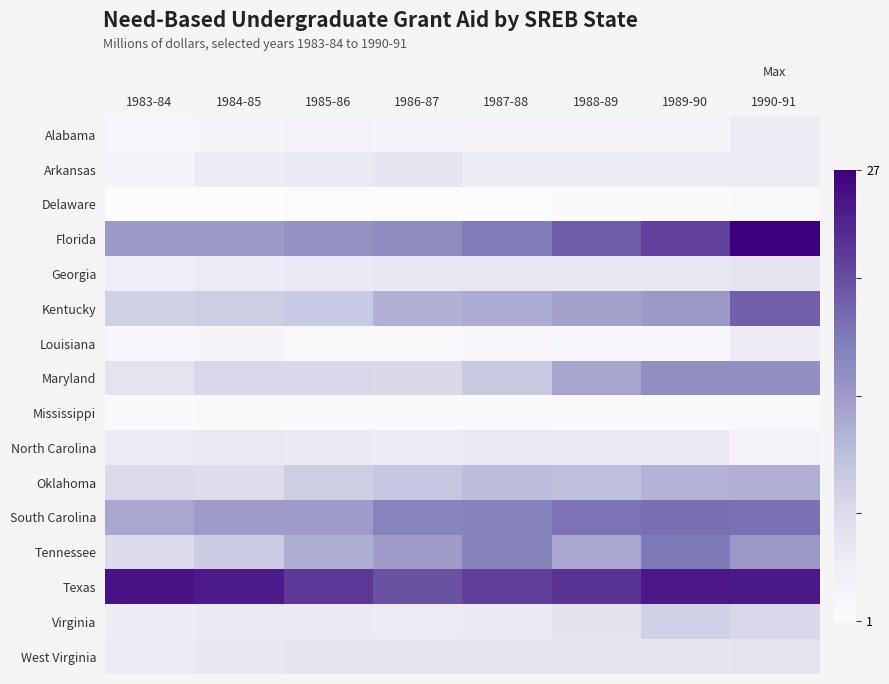

Reading right to left, transcribe all the data shown in this chart.

Alabama: 1990-91=4.3	1989-90=2.2	1988-89=2.3	1987-88=2.3	1986-87=2.2	1985-86=2.2	1984-85=2.2	1983-84=1.8
Arkansas: 1990-91=4.1	1989-90=3.9	1988-89=3.9	1987-88=3.9	1986-87=5.1	1985-86=4.4	1984-85=4.2	1983-84=2.2
Delaware: 1990-91=1.2	1989-90=1.0	1988-89=1.0	1987-88=0.9	1986-87=0.8	1985-86=0.7	1984-85=0.6	1983-84=0.6
Florida: 1990-91=27.1	1989-90=21.7	1988-89=19.6	1987-88=17.2	1986-87=15.3	1985-86=14.8	1984-85=14.0	1983-84=14.0
Georgia: 1990-91=5.2	1989-90=5.0	1988-89=5.0	1987-88=4.9	1986-87=4.7	1985-86=4.4	1984-85=4.2	1983-84=3.7
Kentucky: 1990-91=19.4	1989-90=13.9	1988-89=13.2	1987-88=12.2	1986-87=11.6	1985-86=9.1	1984-85=8.6	1983-84=8.2
Louisiana: 1990-91=4.2	1989-90=2.0	1988-89=2.0	1987-88=1.9	1986-87=1.4	1985-86=1.5	1984-85=2.2	1983-84=1.7
Maryland: 1990-91=15.1	1989-90=15.2	1988-89=12.7	1987-88=9.1	1986-87=7.2	1985-86=7.4	1984-85=7.4	1983-84=5.5
Mississippi: 1990-91=1.1	1989-90=1.2	1988-89=1.3	1987-88=1.4	1986-87=1.2	1985-86=1.3	1984-85=1.3	1983-84=1.0
North Carolina: 1990-91=2.6	1989-90=4.5	1988-89=4.5	1987-88=4.6	1986-87=4.4	1985-86=4.5	1984-85=4.7	1983-84=4.2
Oklahoma: 1990-91=11.7	1989-90=11.5	1988-89=10.1	1987-88=10.5	1986-87=9.4	1985-86=8.6	1984-85=6.7	1983-84=7.2
South Carolina: 1990-91=18.1	1989-90=18.2	1988-89=17.8	1987-88=16.5	1986-87=16.4	1985-86=13.7	1984-85=13.7	1983-84=12.6
Tennessee: 1990-91=14.2	1989-90=17.3	1988-89=12.4	1987-88=16.5	1986-87=13.7	1985-86=12.1	1984-85=8.8	1983-84=7.1
Texas: 1990-91=24.9	1989-90=25.0	1988-89=22.7	1987-88=21.9	1986-87=20.3	1985-86=22.4	1984-85=24.8	1983-84=25.5
Virginia: 1990-91=7.4	1989-90=8.3	1988-89=5.9	1987-88=4.4	1986-87=4.3	1985-86=4.4	1984-85=4.4	1983-84=4.1
West Virginia: 1990-91=5.5	1989-90=5.3	1988-89=5.2	1987-88=5.2	1986-87=5.2	1985-86=5.2	1984-85=4.9	1983-84=4.4